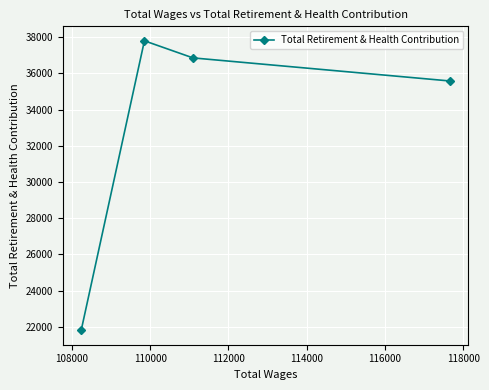

What is the minimum value shown in the chart?

21807